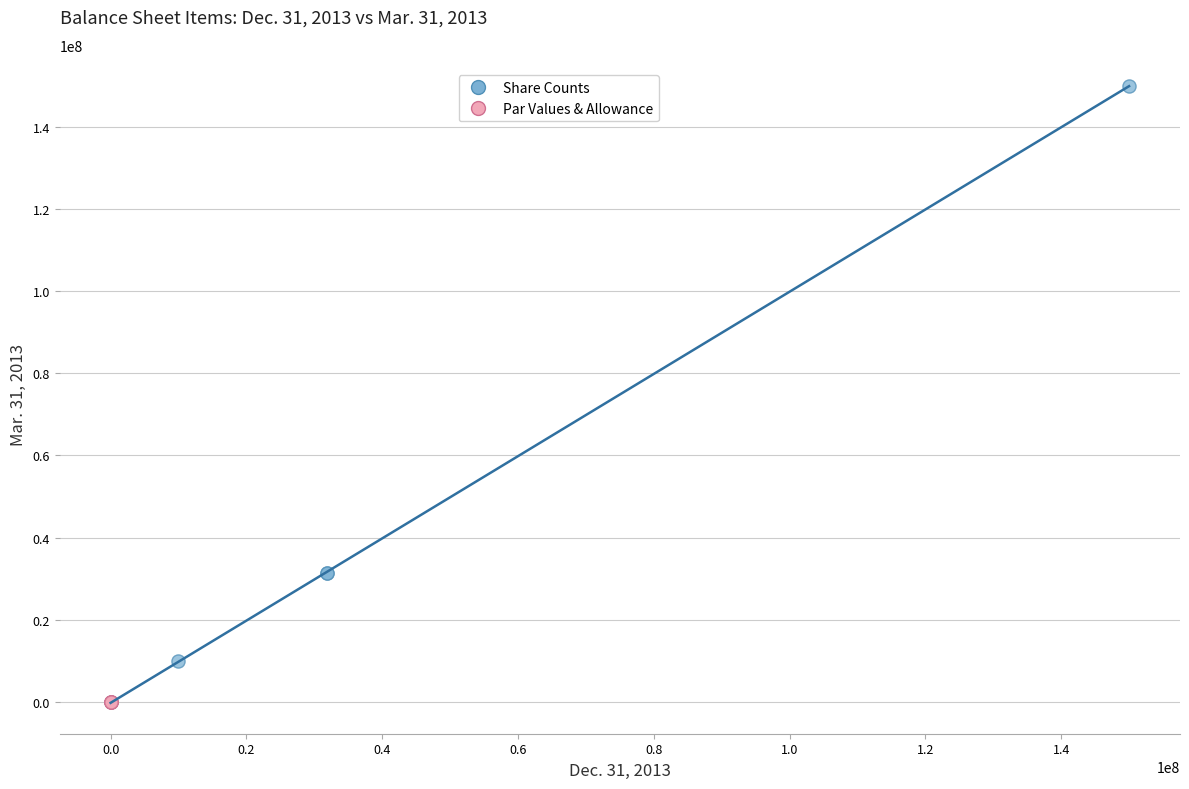

What are all the series names shown in the legend?

Share Counts, Par Values & Allowance